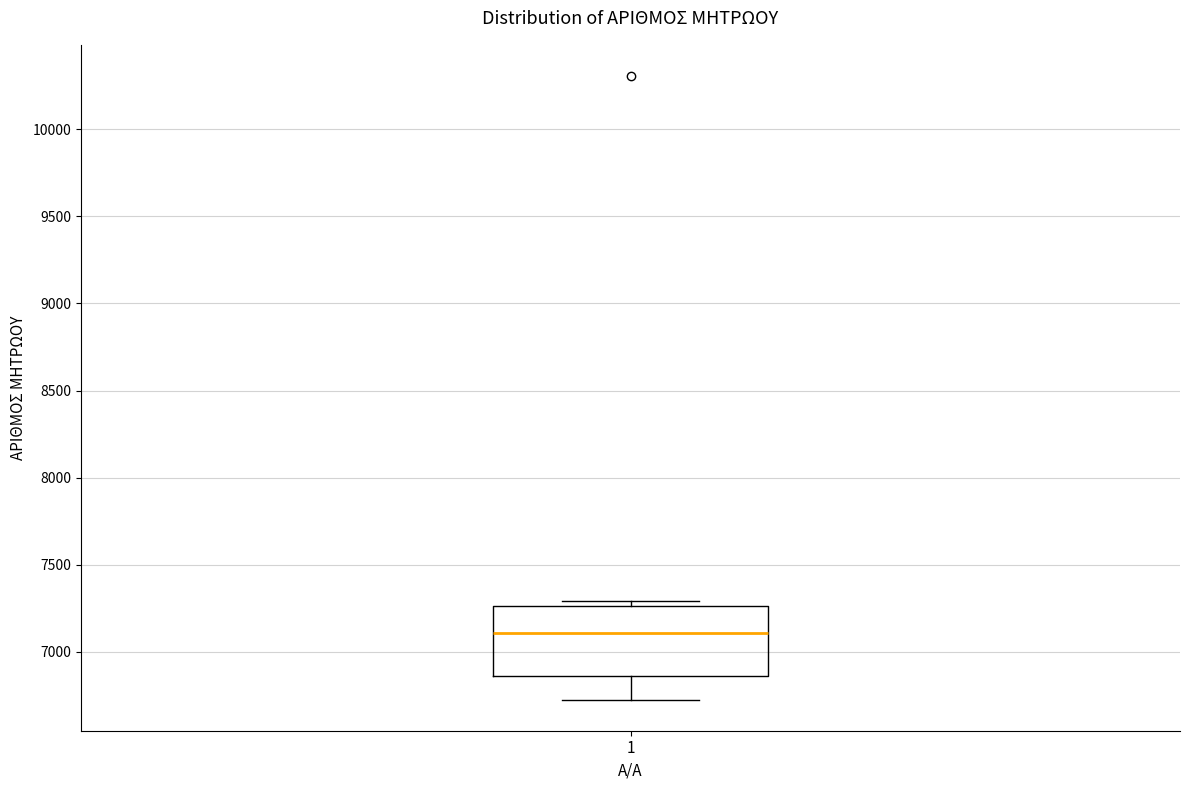

Where is the upper edge of the box at x = 1 on the y-axis? The values are not printed on the chart, so give them approximately, as read against the axis.

7250